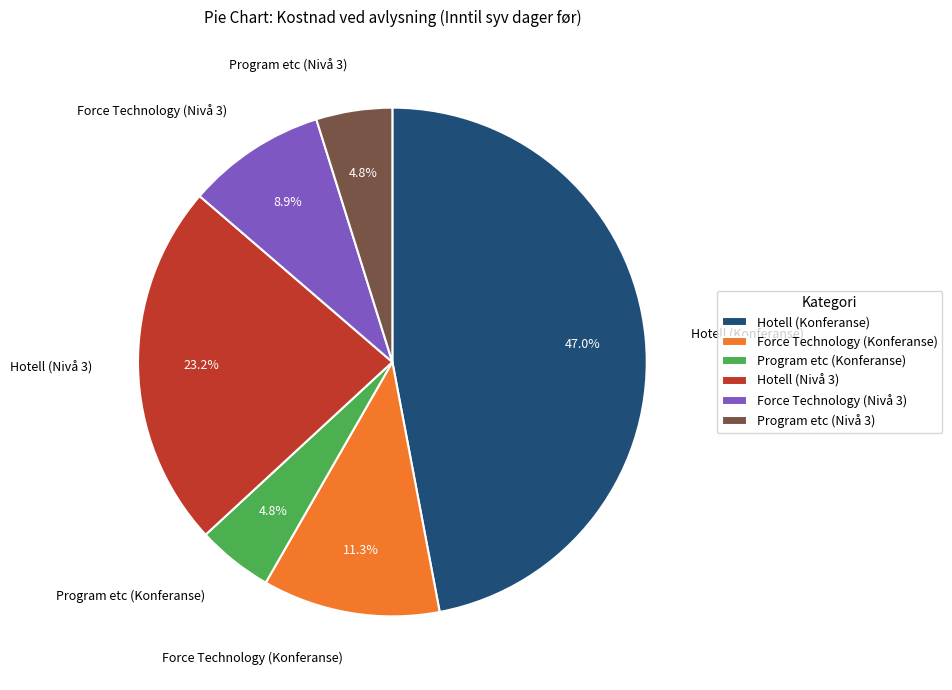

Approximately how many times larger is the value at Force Technology (Nivå 3) compared to Force Technology (Konferanse)?

0.8